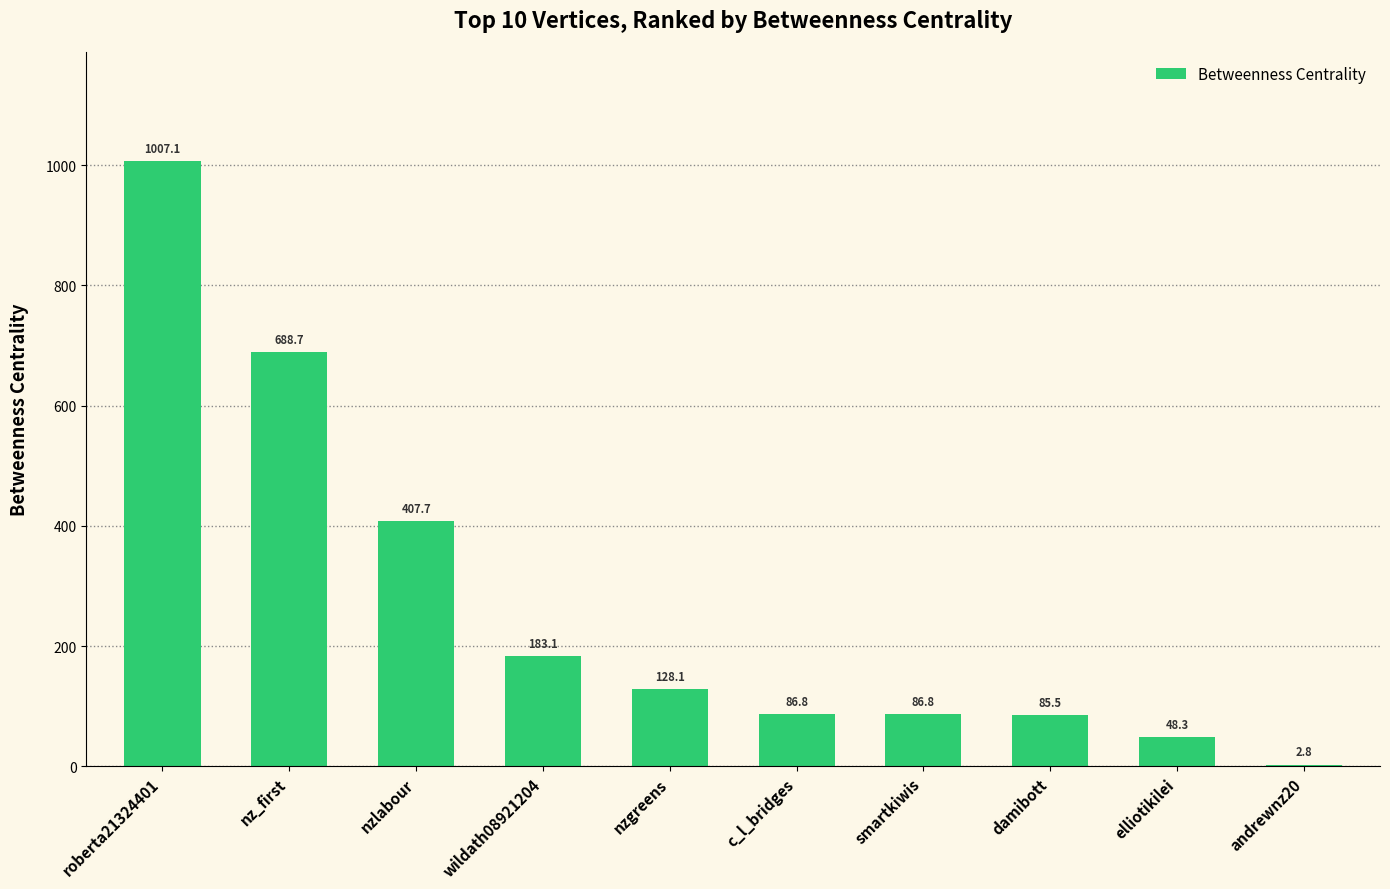

Reading left to right, what are all the values shown in this chart?

roberta21324401=1007.1	nz_first=688.7	nzlabour=407.7	wildath08921204=183.1	nzgreens=128.1	c_l_bridges=86.8	smartkiwis=86.8	damibott=85.5	elliotikilei=48.3	andrewnz20=2.8